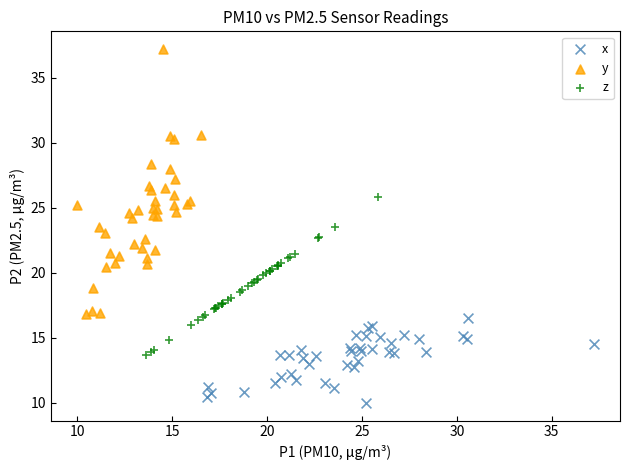

Which series contains the highest Y value?

y